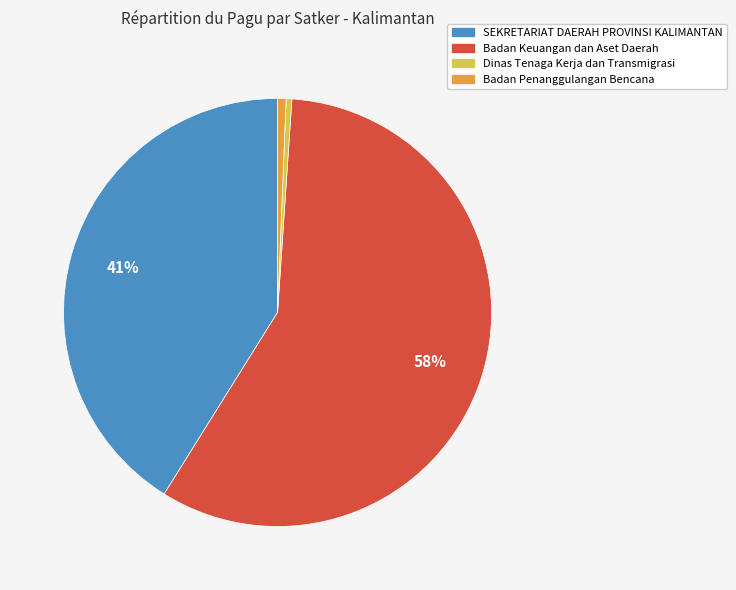

Do Badan Penanggulangan Bencana and Badan Keuangan dan Aset Daerah together represent more than half of the pie?

Yes